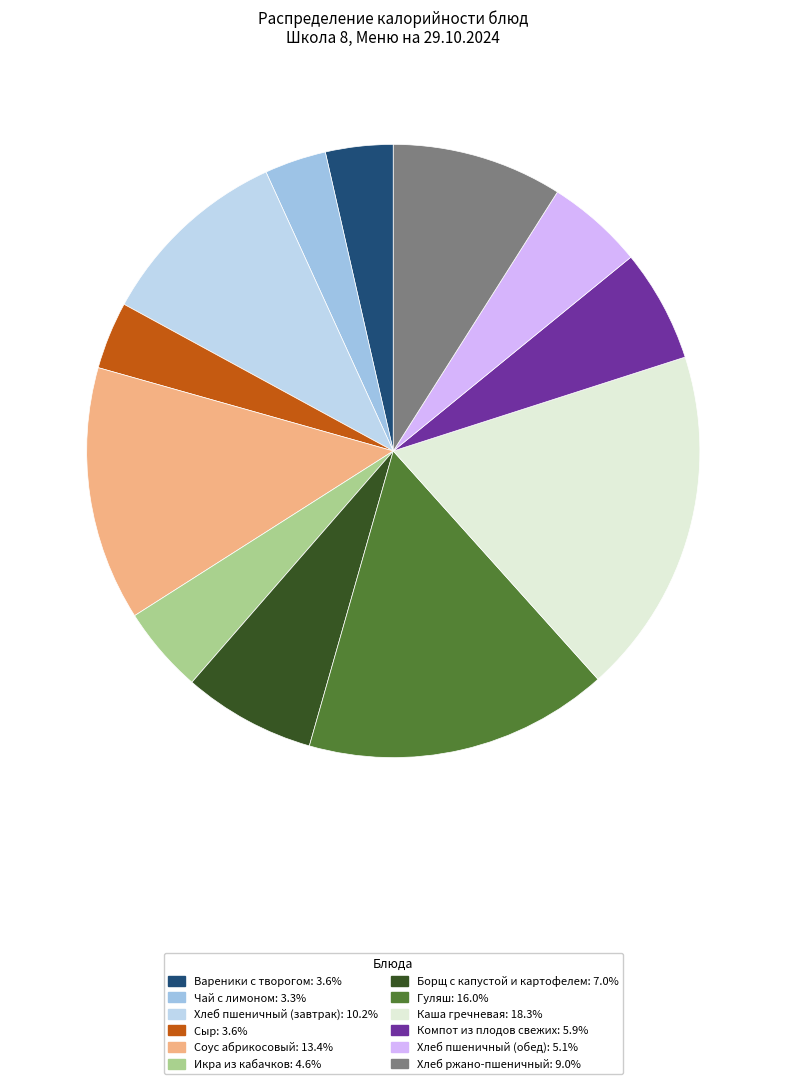

Count the number of slices in the pie.

12